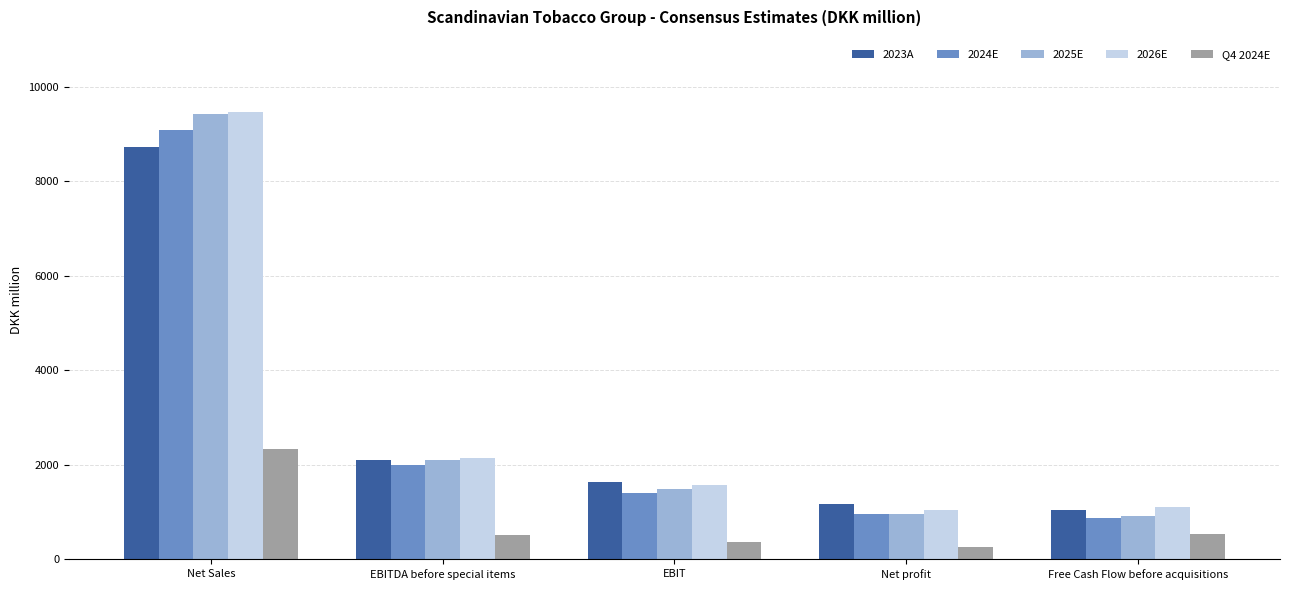

Which label corresponds to the smallest value in the chart?

Net profit